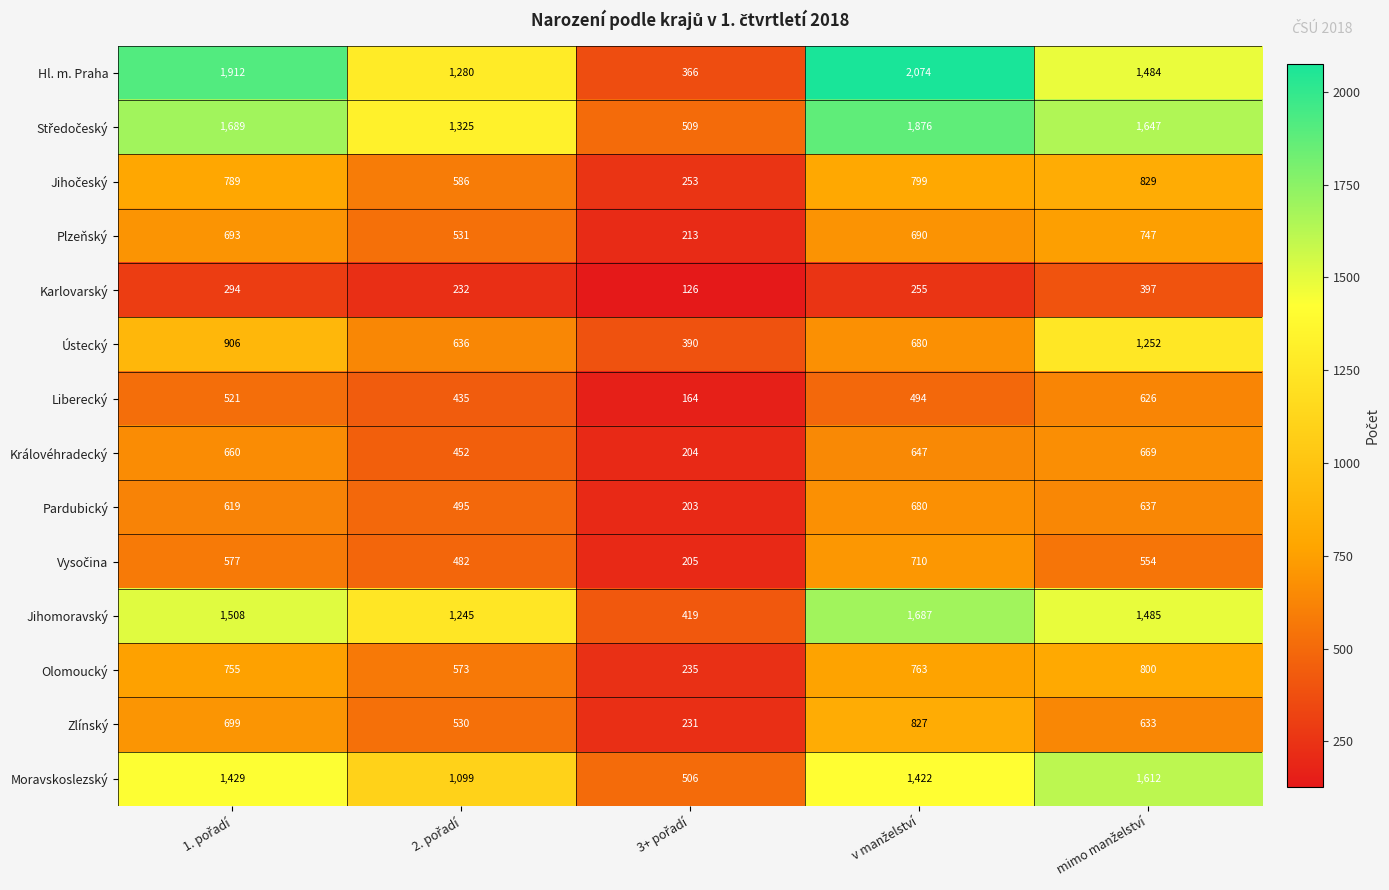

At how many categories does at least one series exceed 1336?

3